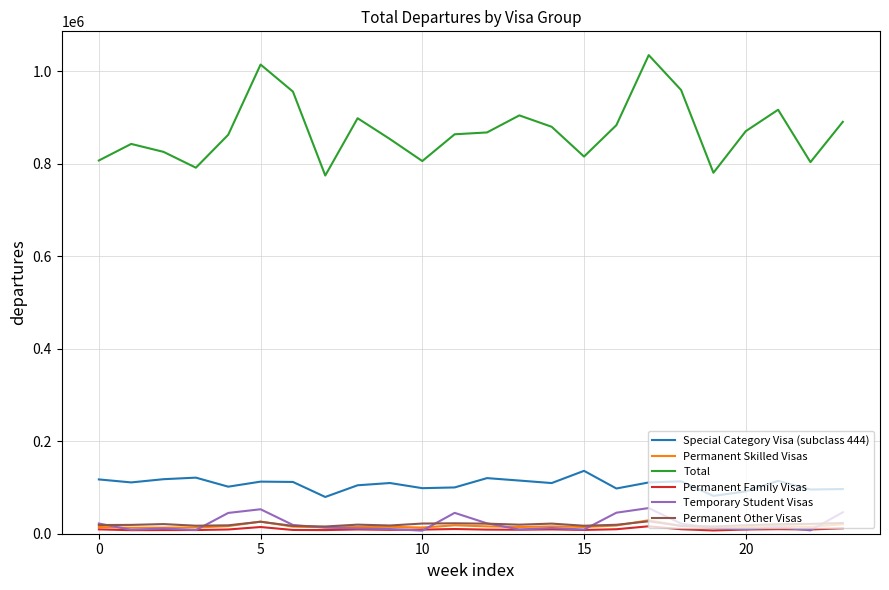

True or false: Permanent Other Visas and Special Category Visa (subclass 444) intersect in this chart.

False